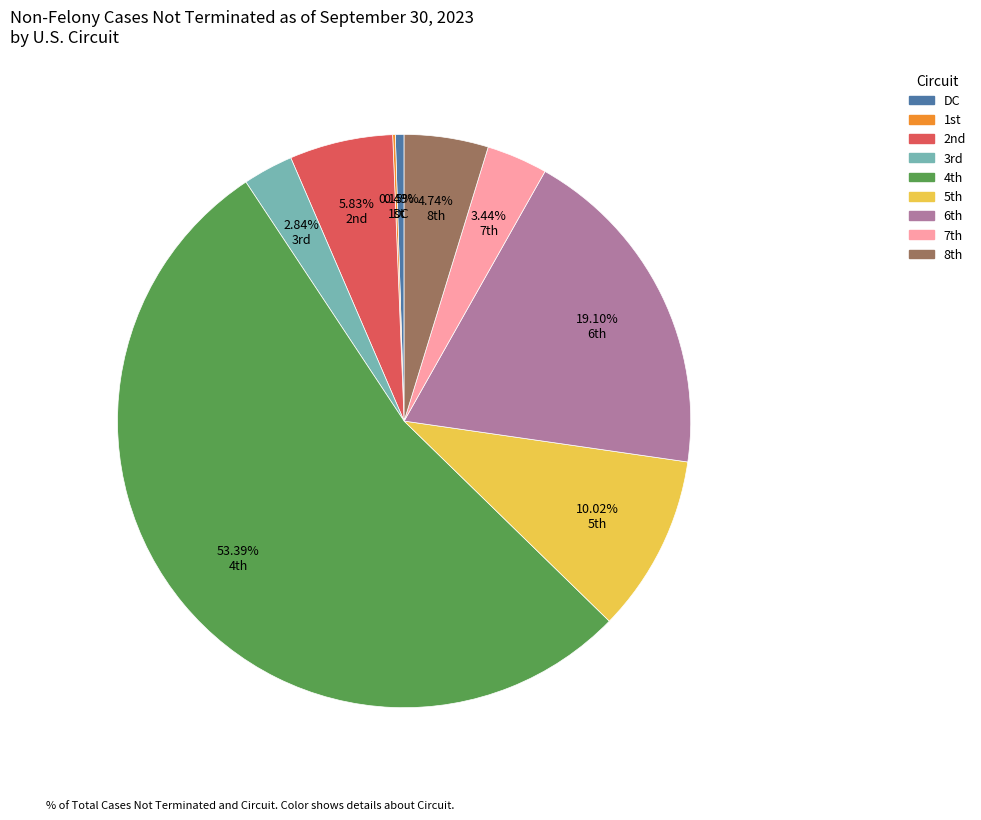

To the nearest percent, what percentage of the pie is DC?

0%